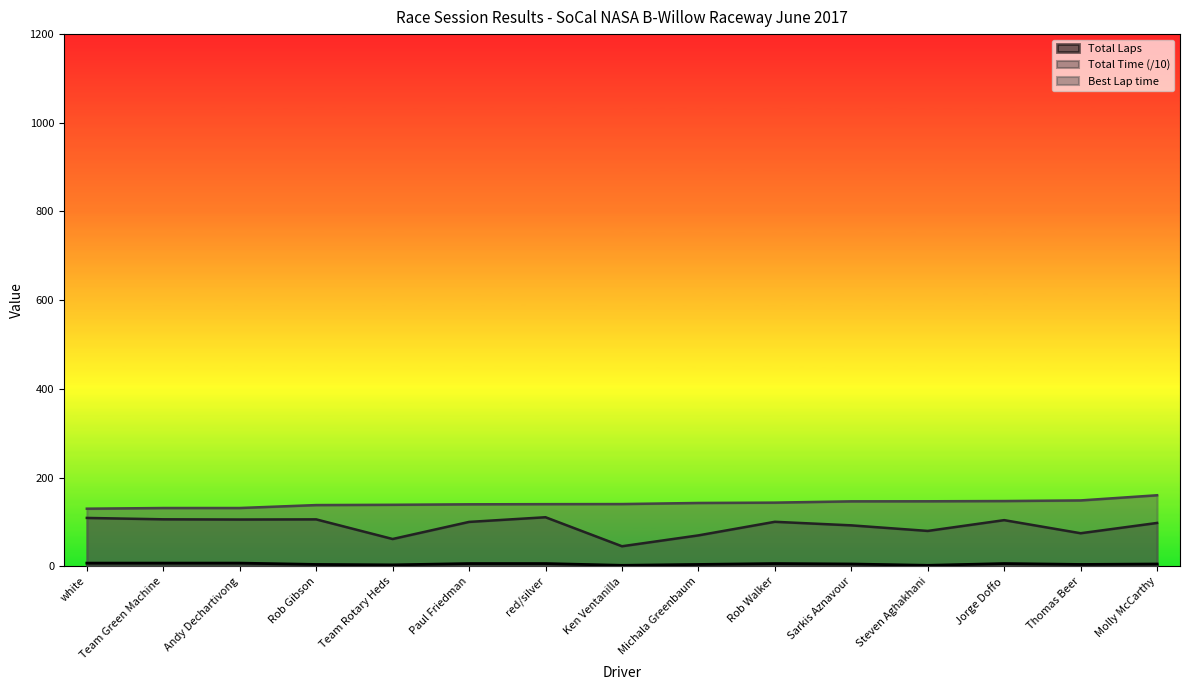

How many data points in Total Time are above 99?

8